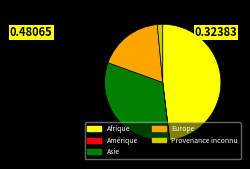

Which has a higher value, Afrique or Asie?

Afrique